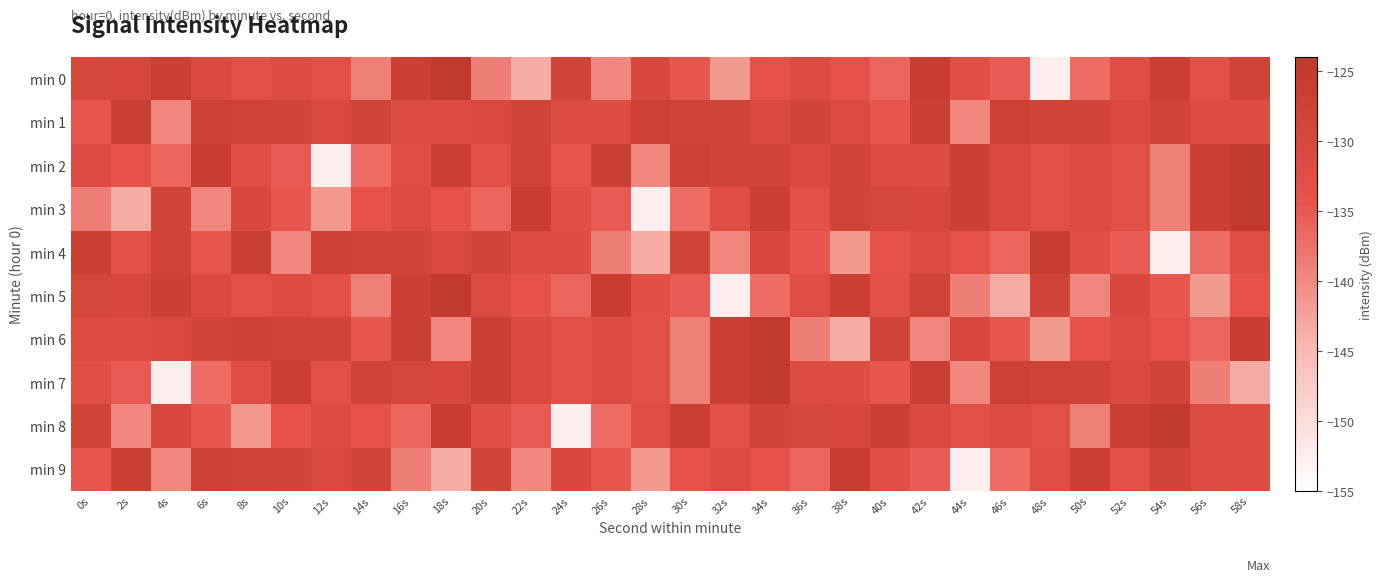

Reading left to right, what are all the values shown in this chart?

min 0: 0s=-129.5	2s=-130.0	4s=-126.9	6s=-130.6	8s=-132.8	10s=-131.7	12s=-132.9	14s=-139.0	16s=-127.0	18s=-124.8	20s=-138.9	22s=-143.4	24s=-128.6	26s=-139.7	28s=-130.4	30s=-134.8	32s=-141.5	34s=-133.9	36s=-131.5	38s=-133.9	40s=-136.2	42s=-125.9	44s=-132.7	46s=-135.2	48s=-152.8	50s=-137.0	52s=-132.2	54s=-126.5	56s=-133.2	58s=-128.4
min 1: 0s=-134.6	2s=-127.1	4s=-139.7	6s=-127.6	8s=-128.0	10s=-128.5	12s=-130.6	14s=-128.5	16s=-131.2	18s=-132.0	20s=-130.6	22s=-128.5	24s=-131.2	26s=-132.0	28s=-127.6	30s=-128.0	32s=-128.5	34s=-130.6	36s=-128.5	38s=-131.2	40s=-134.6	42s=-127.1	44s=-139.7	46s=-127.6	48s=-128.0	50s=-128.5	52s=-130.6	54s=-128.5	56s=-131.2	58s=-132.0
min 2: 0s=-131.5	2s=-133.9	4s=-136.2	6s=-125.9	8s=-132.7	10s=-135.2	12s=-152.8	14s=-137.0	16s=-132.2	18s=-126.5	20s=-133.2	22s=-128.4	24s=-134.6	26s=-127.1	28s=-139.7	30s=-127.6	32s=-128.0	34s=-128.5	36s=-130.6	38s=-128.5	40s=-131.2	42s=-132.0	44s=-126.9	46s=-130.6	48s=-132.8	50s=-131.7	52s=-132.9	54s=-139.0	56s=-127.0	58s=-124.8
min 3: 0s=-138.9	2s=-143.4	4s=-128.6	6s=-139.7	8s=-130.4	10s=-134.8	12s=-141.5	14s=-133.9	16s=-131.5	18s=-133.9	20s=-136.2	22s=-125.9	24s=-132.7	26s=-135.2	28s=-152.8	30s=-137.0	32s=-132.2	34s=-126.5	36s=-133.2	38s=-128.4	40s=-129.5	42s=-130.0	44s=-126.9	46s=-130.6	48s=-132.8	50s=-131.7	52s=-132.9	54s=-139.0	56s=-127.0	58s=-124.8
min 4: 0s=-126.5	2s=-133.2	4s=-128.4	6s=-134.6	8s=-127.1	10s=-139.7	12s=-127.6	14s=-128.0	16s=-128.5	18s=-130.6	20s=-128.5	22s=-131.2	24s=-132.0	26s=-138.9	28s=-143.4	30s=-128.6	32s=-139.7	34s=-130.4	36s=-134.8	38s=-141.5	40s=-133.9	42s=-131.5	44s=-133.9	46s=-136.2	48s=-125.9	50s=-132.7	52s=-135.2	54s=-152.8	56s=-137.0	58s=-132.2
min 5: 0s=-129.5	2s=-130.0	4s=-126.9	6s=-130.6	8s=-132.8	10s=-131.7	12s=-132.9	14s=-139.0	16s=-127.0	18s=-124.8	20s=-131.5	22s=-133.9	24s=-136.2	26s=-125.9	28s=-132.7	30s=-135.2	32s=-152.8	34s=-137.0	36s=-132.2	38s=-126.5	40s=-133.2	42s=-128.4	44s=-138.9	46s=-143.4	48s=-128.6	50s=-139.7	52s=-130.4	54s=-134.8	56s=-141.5	58s=-133.9
min 6: 0s=-131.2	2s=-132.0	4s=-130.6	6s=-128.5	8s=-127.6	10s=-128.0	12s=-128.5	14s=-134.6	16s=-127.1	18s=-139.7	20s=-126.9	22s=-130.6	24s=-132.8	26s=-131.7	28s=-132.9	30s=-139.0	32s=-127.0	34s=-124.8	36s=-138.9	38s=-143.4	40s=-128.6	42s=-139.7	44s=-130.4	46s=-134.8	48s=-141.5	50s=-133.9	52s=-131.5	54s=-133.9	56s=-136.2	58s=-125.9
min 7: 0s=-132.7	2s=-135.2	4s=-152.8	6s=-137.0	8s=-132.2	10s=-126.5	12s=-133.2	14s=-128.4	16s=-129.5	18s=-130.0	20s=-126.9	22s=-130.6	24s=-132.8	26s=-131.7	28s=-132.9	30s=-139.0	32s=-127.0	34s=-124.8	36s=-131.2	38s=-132.0	40s=-134.6	42s=-127.1	44s=-139.7	46s=-127.6	48s=-128.0	50s=-128.5	52s=-130.6	54s=-128.5	56s=-138.9	58s=-143.4
min 8: 0s=-128.6	2s=-139.7	4s=-130.4	6s=-134.8	8s=-141.5	10s=-133.9	12s=-131.5	14s=-133.9	16s=-136.2	18s=-125.9	20s=-132.7	22s=-135.2	24s=-152.8	26s=-137.0	28s=-132.2	30s=-126.5	32s=-133.2	34s=-128.4	36s=-129.5	38s=-130.0	40s=-126.9	42s=-130.6	44s=-132.8	46s=-131.7	48s=-132.9	50s=-139.0	52s=-127.0	54s=-124.8	56s=-131.2	58s=-132.0
min 9: 0s=-134.6	2s=-127.1	4s=-139.7	6s=-127.6	8s=-128.0	10s=-128.5	12s=-130.6	14s=-128.5	16s=-138.9	18s=-143.4	20s=-128.6	22s=-139.7	24s=-130.4	26s=-134.8	28s=-141.5	30s=-133.9	32s=-131.5	34s=-133.9	36s=-136.2	38s=-125.9	40s=-132.7	42s=-135.2	44s=-152.8	46s=-137.0	48s=-132.2	50s=-126.5	52s=-133.2	54s=-128.4	56s=-131.2	58s=-132.0